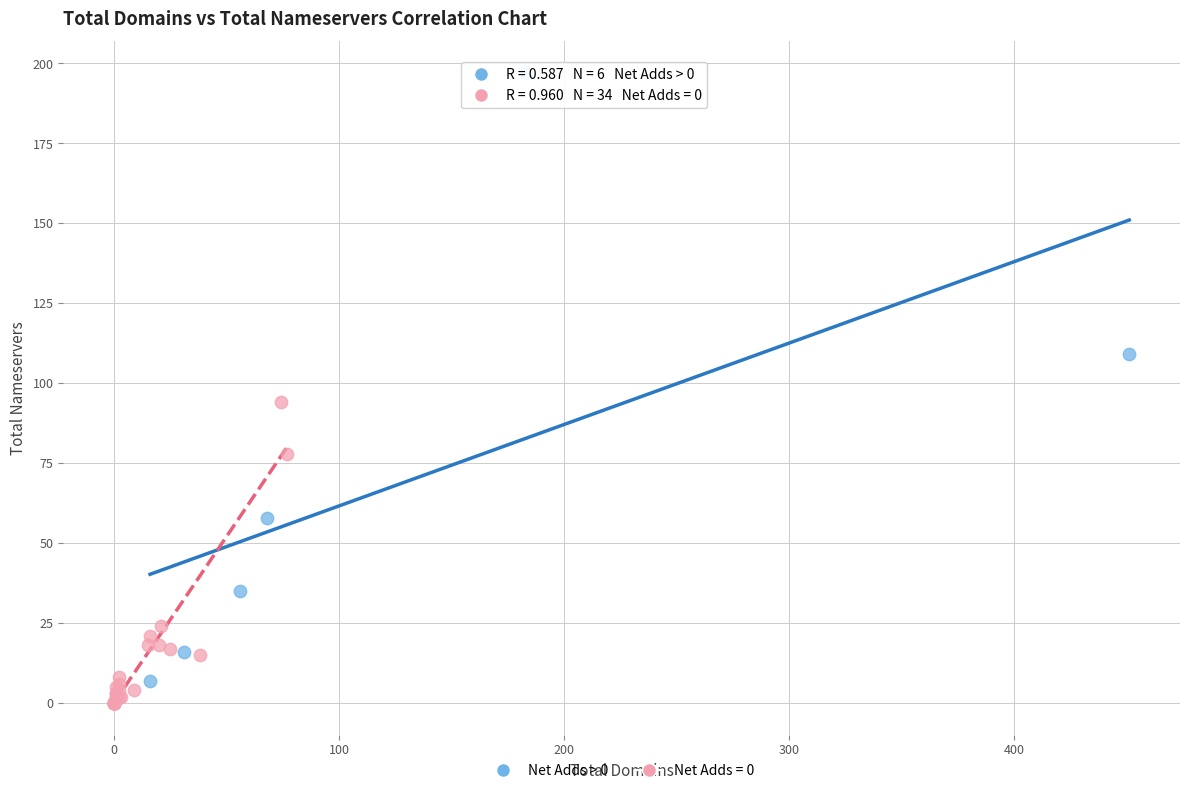

Which series has the widest spread of Y values?

Net Adds > 0